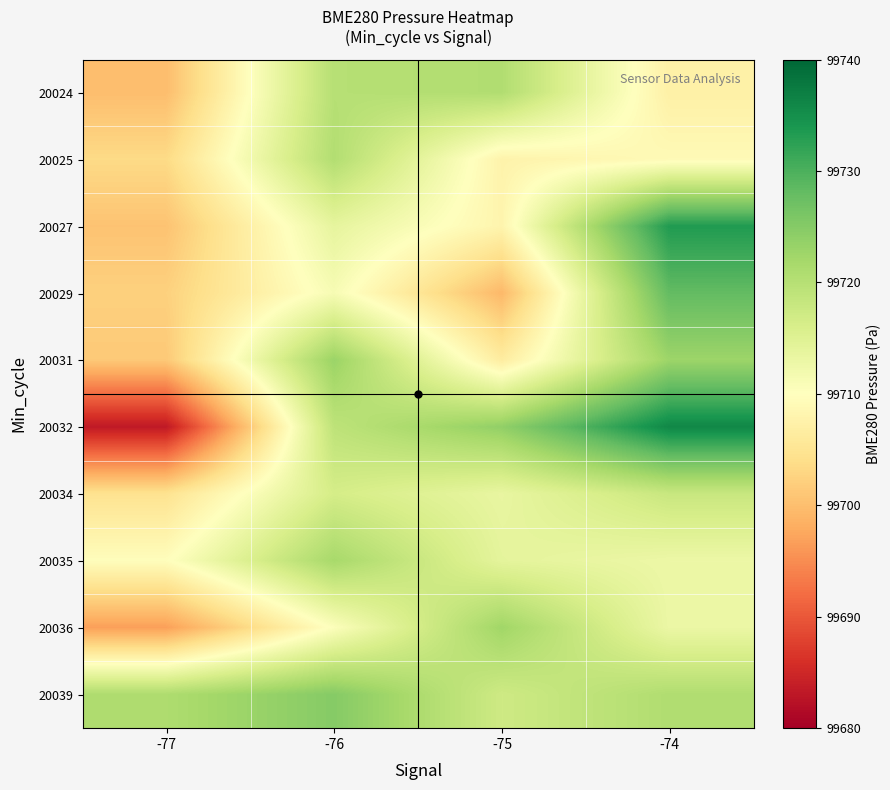

Reading left to right, what are all the values shown in this chart?

20024: -77=99700.0	-76=99720.0	-75=99720.6	-74=99707.2
20025: -77=99703.5	-76=99720.5	-75=99707.8	-74=99709.1
20027: -77=99700.6	-76=99713.8	-75=99708.0	-74=99733.4
20029: -77=99702.2	-76=99711.2	-75=99699.4	-74=99728.2
20031: -77=99701.3	-76=99723.0	-75=99706.4	-74=99722.8
20032: -77=99683.2	-76=99719.2	-75=99723.8	-74=99735.9
20034: -77=99704.7	-76=99716.4	-75=99713.4	-74=99717.9
20035: -77=99709.7	-76=99721.7	-75=99714.0	-74=99712.8
20036: -77=99696.8	-76=99710.4	-75=99722.4	-74=99712.9
20039: -77=99721.0	-76=99724.9	-75=99717.2	-74=99720.7